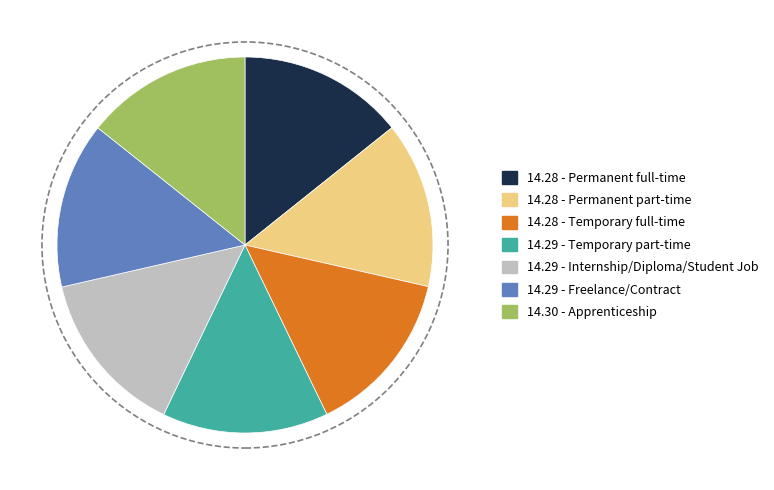

Is there any slice that represents more than half of the pie?

No